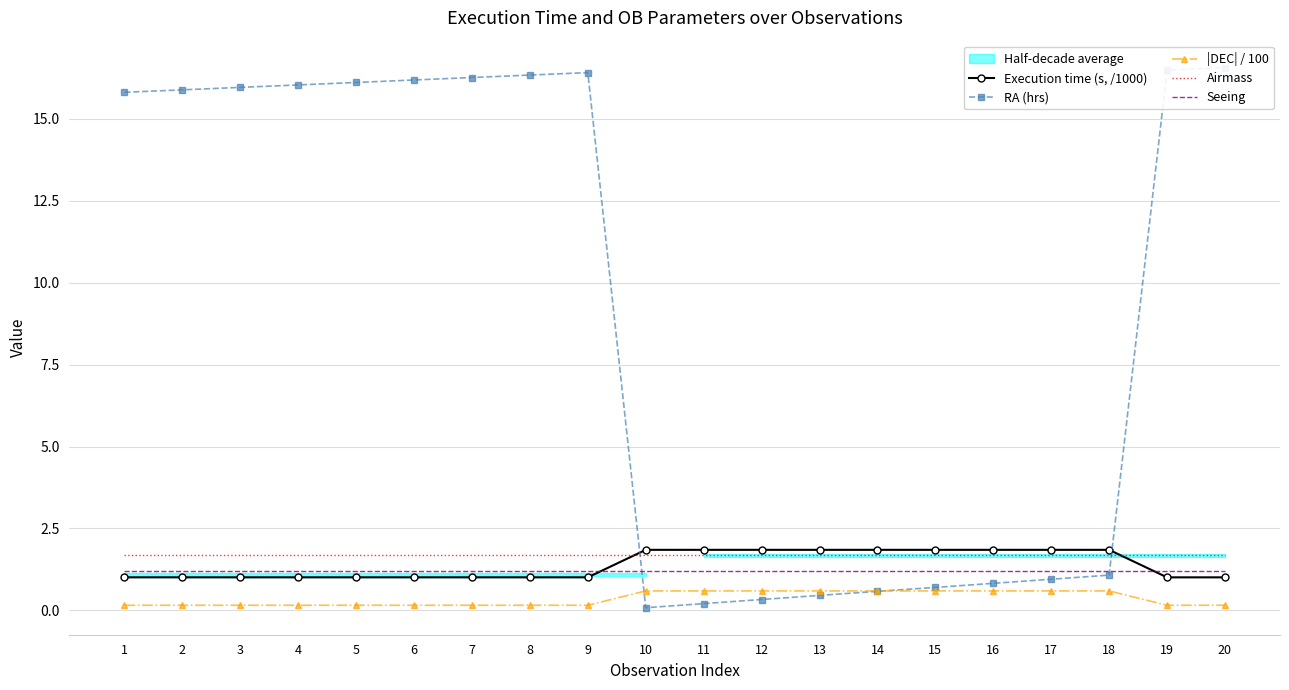

What is the value of the Execution time (s, /1000) point at the 8th from the left?

1.0